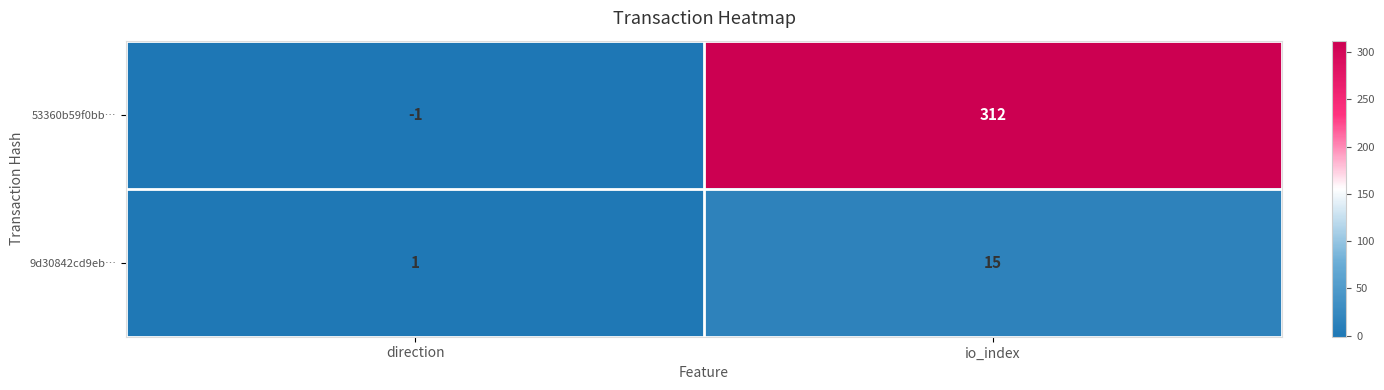

At which label is 9d30842cd9eb… closest to 8?

direction